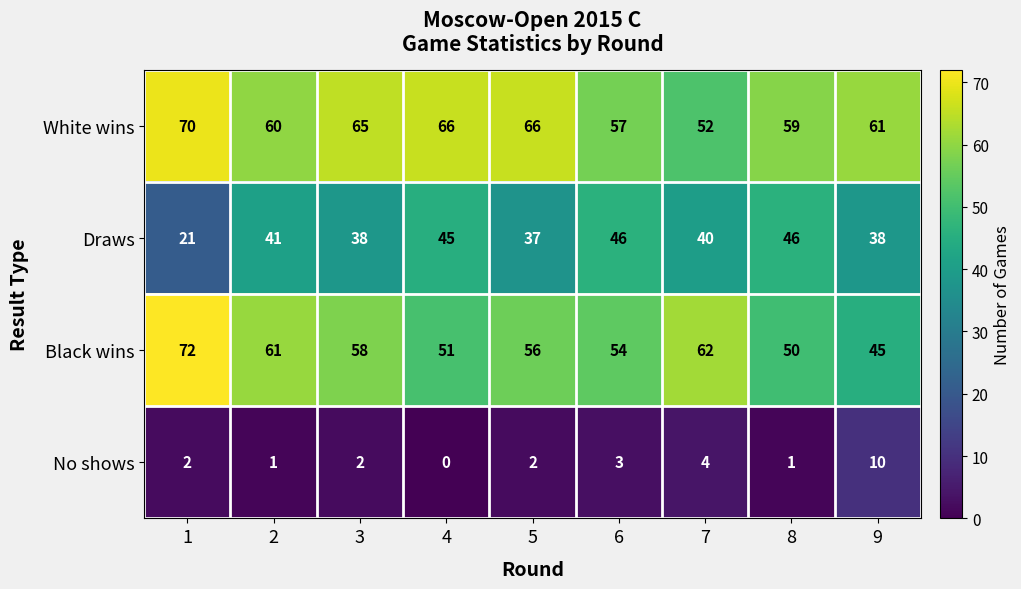

What is the highest value of the Black wins series?

72